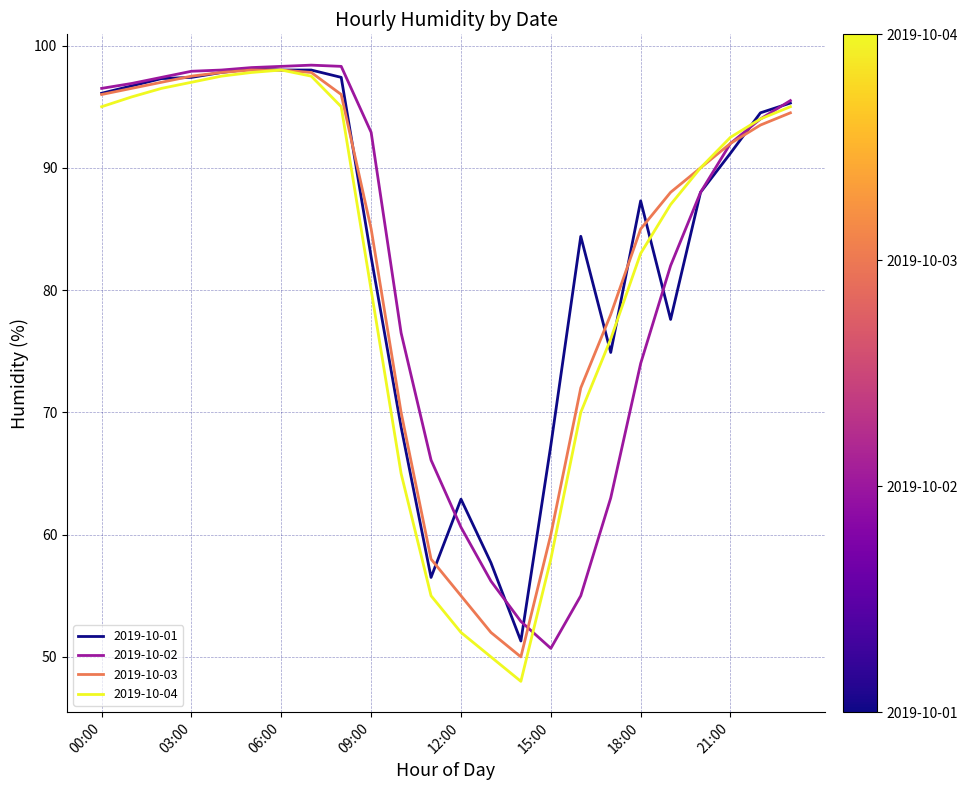

Rank the series by their average value, from highest to lowest.

2019-10-01, 2019-10-03, 2019-10-02, 2019-10-04